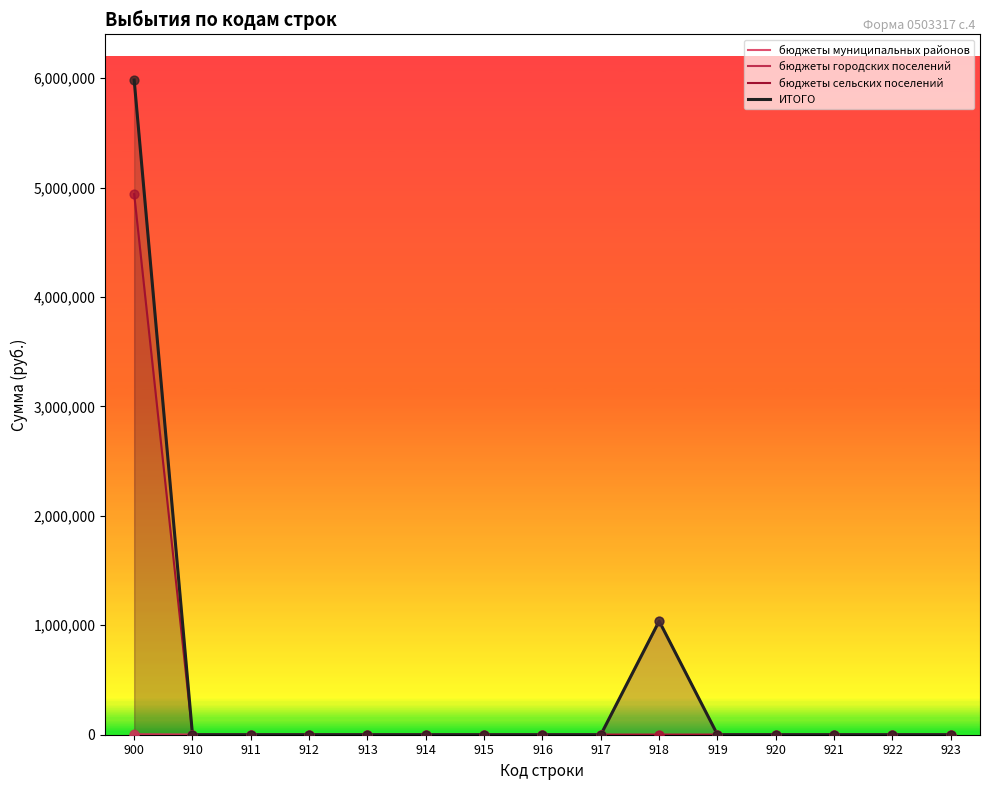

What are all the series names shown in the legend?

бюджеты муниципальных районов, бюджеты городских поселений, бюджеты сельских поселений, ИТОГО